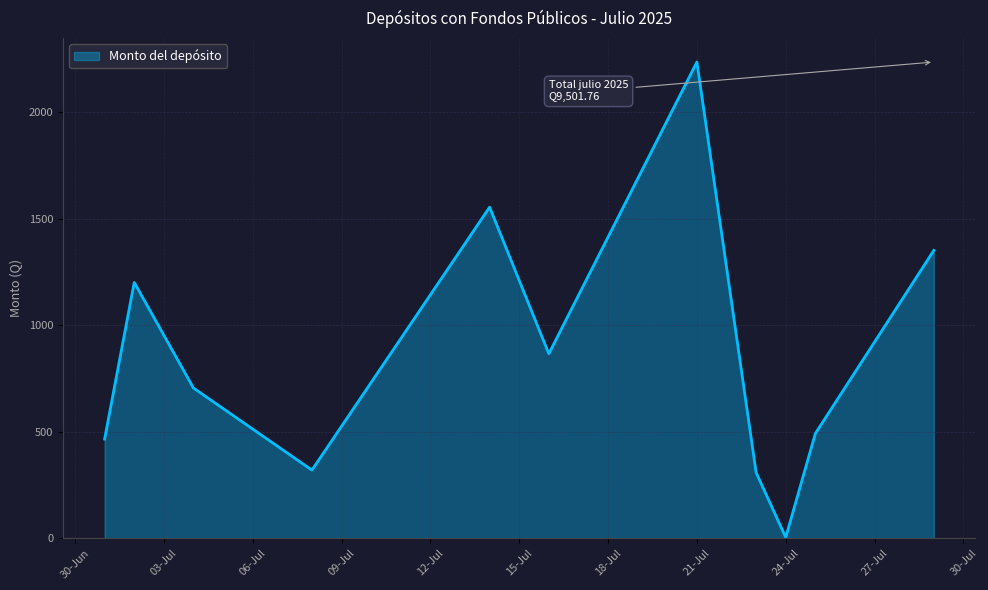

True or false: there are more than 1 points higher than both neighbors.

True